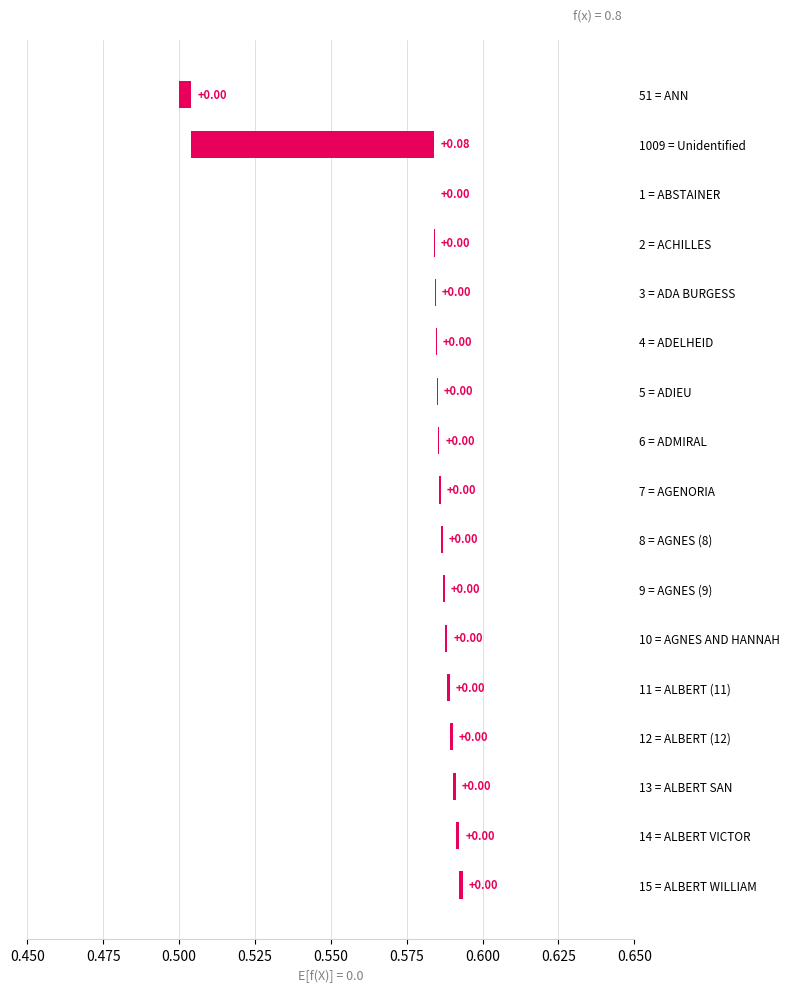

What is the sum of all values?

0.1